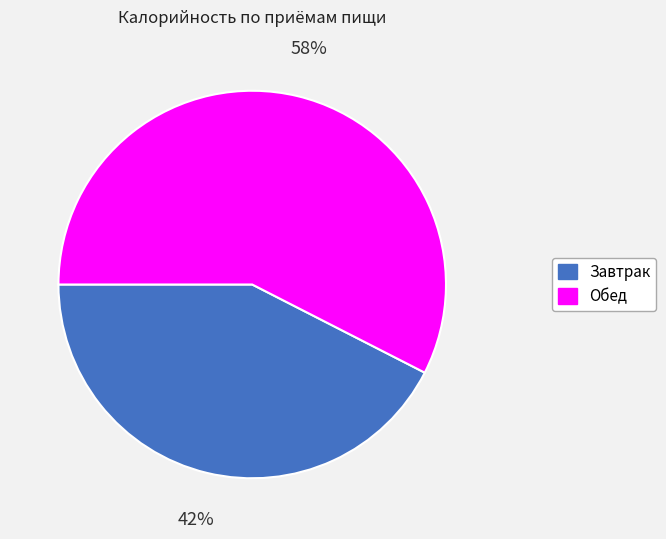

Is there any slice that represents more than half of the pie?

Yes